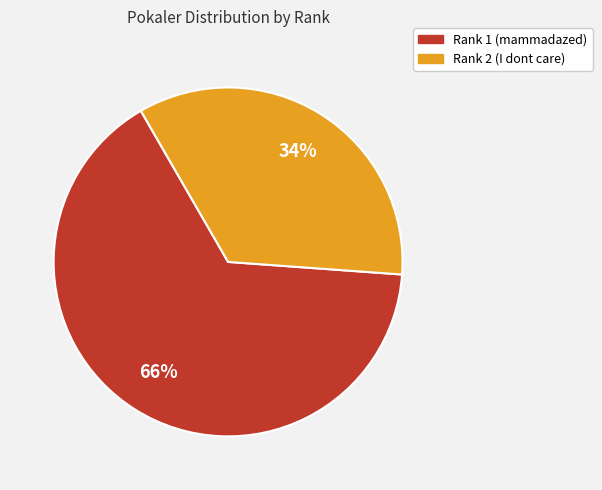

Is Rank 1 (mammadazed) the majority of the pie?

Yes